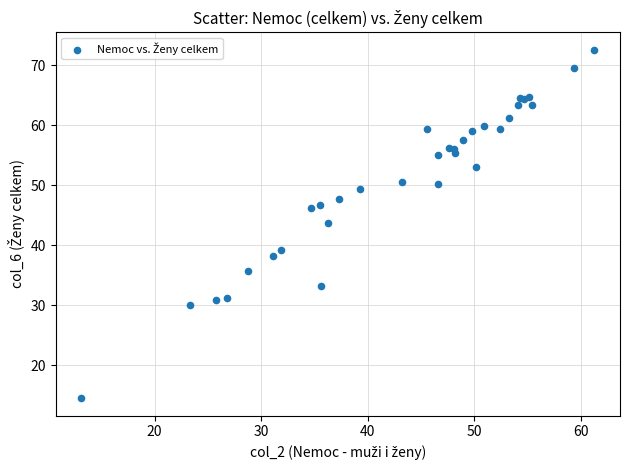

What Y value in the scatter plot is closest to 43?

43.7